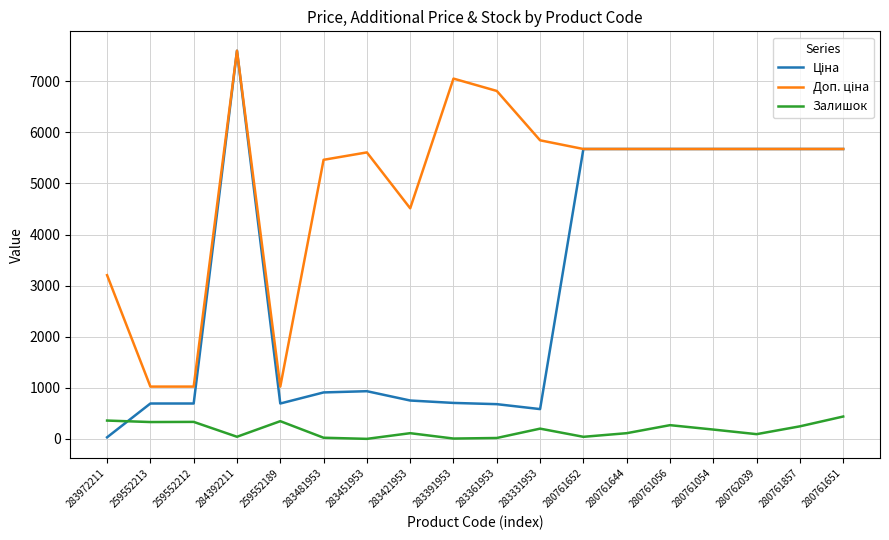

Is it true that Залишок equals 202.0 at 283331953?

True